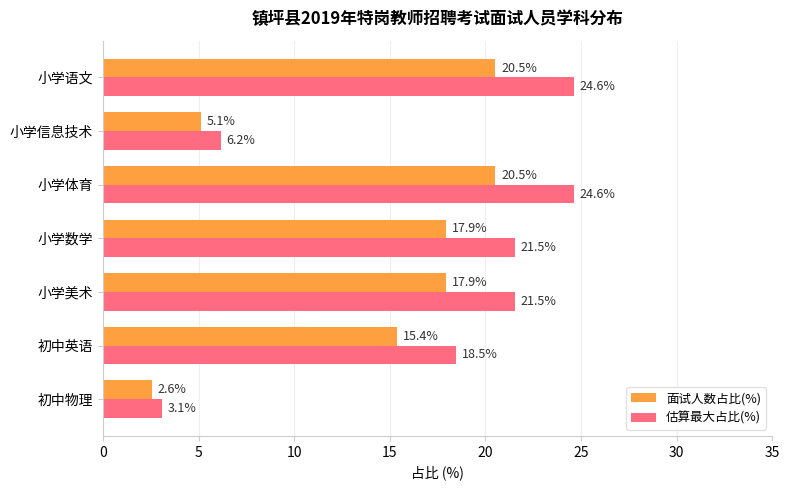

Which series changed the most between 初中英语 and 小学信息技术?

估算最大占比(%)